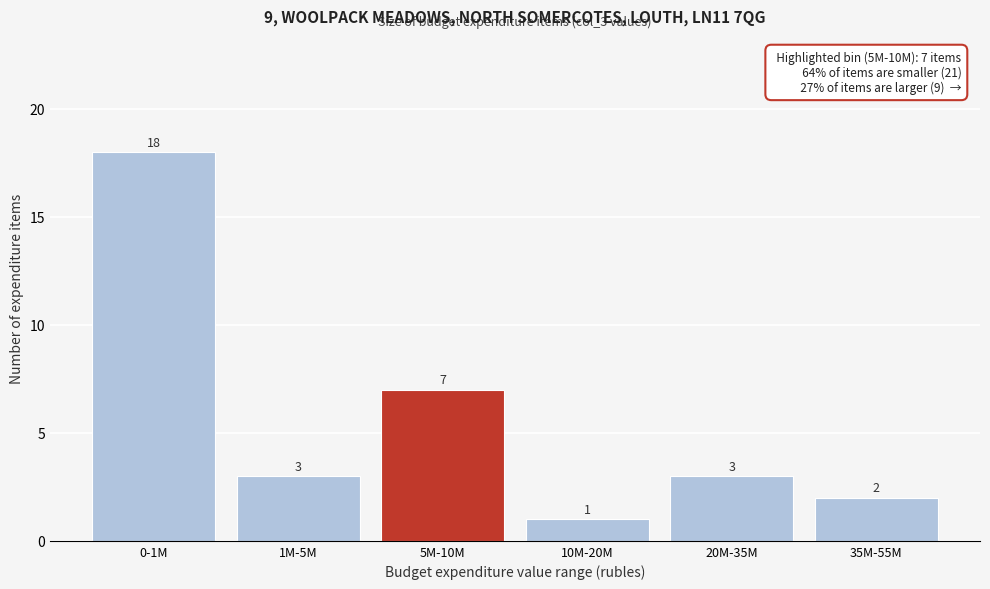

Reading right to left, list all the values displayed in this chart.

35M-55M=2	20M-35M=3	10M-20M=1	5M-10M=7	1M-5M=3	0-1M=18